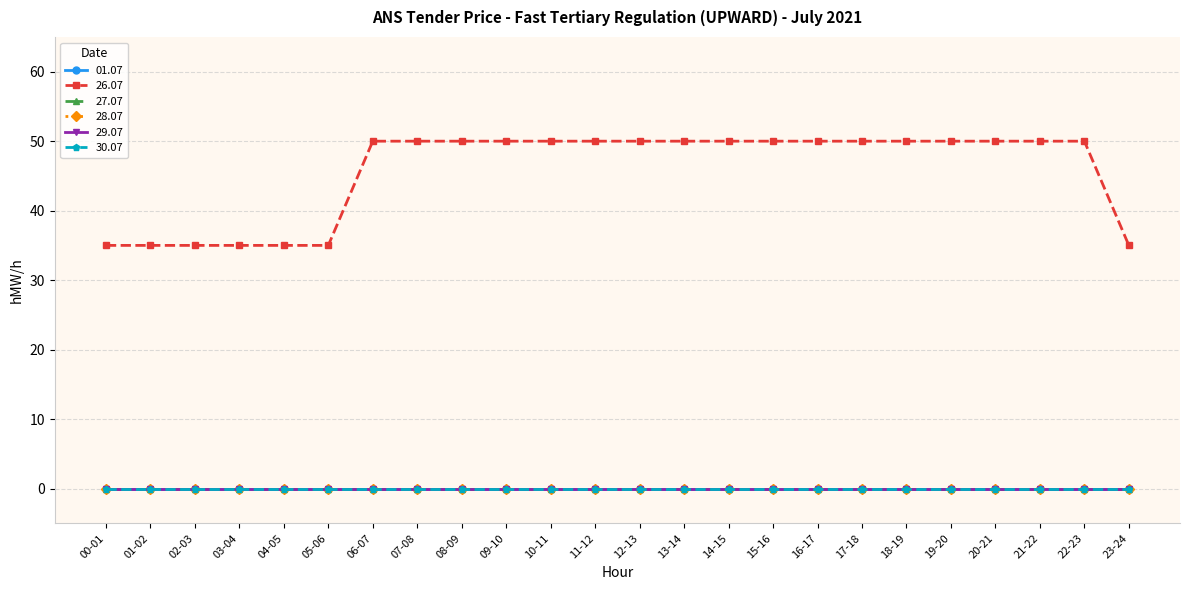

Reading left to right, transcribe all the data shown in this chart.

01.07: 0	0	0	0	0	0	0	0	0	0	0	0	0	0	0	0	0	0	0	0	0	0	0	0
26.07: 35	35	35	35	35	35	50	50	50	50	50	50	50	50	50	50	50	50	50	50	50	50	50	35
27.07: 0	0	0	0	0	0	0	0	0	0	0	0	0	0	0	0	0	0	0	0	0	0	0	0
28.07: 0	0	0	0	0	0	0	0	0	0	0	0	0	0	0	0	0	0	0	0	0	0	0	0
29.07: 0	0	0	0	0	0	0	0	0	0	0	0	0	0	0	0	0	0	0	0	0	0	0	0
30.07: 0	0	0	0	0	0	0	0	0	0	0	0	0	0	0	0	0	0	0	0	0	0	0	0